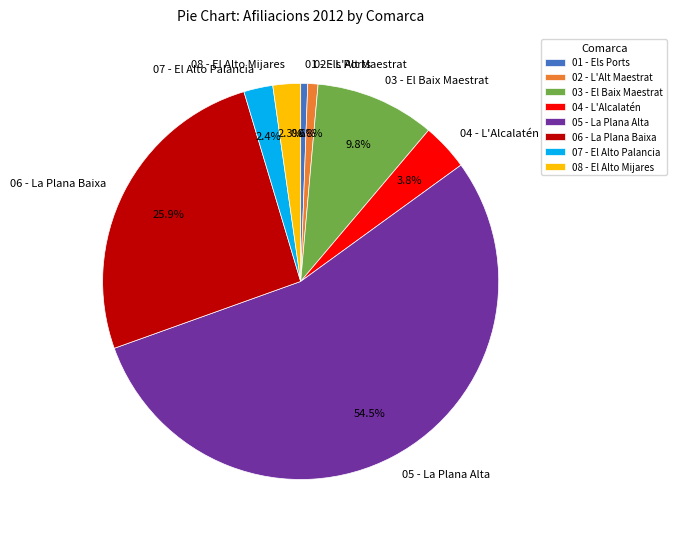

To the nearest percent, what percentage of the pie is 01 - Els Ports?

1%